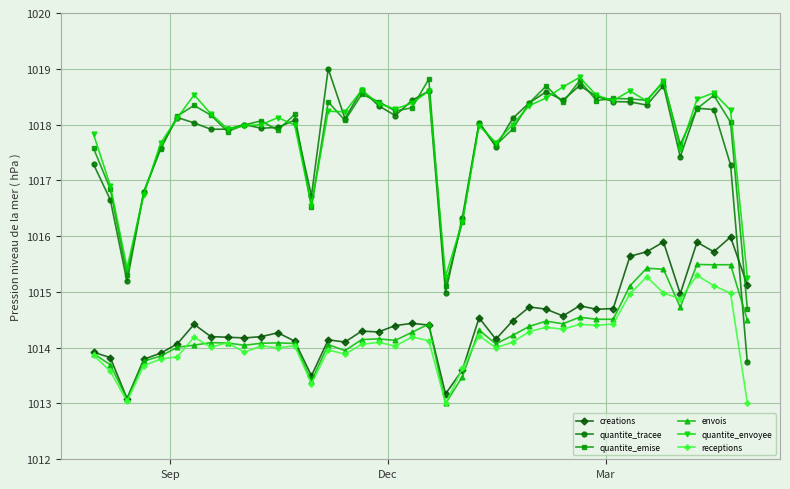

Which series has the largest range (max minus min)?

quantite_tracee